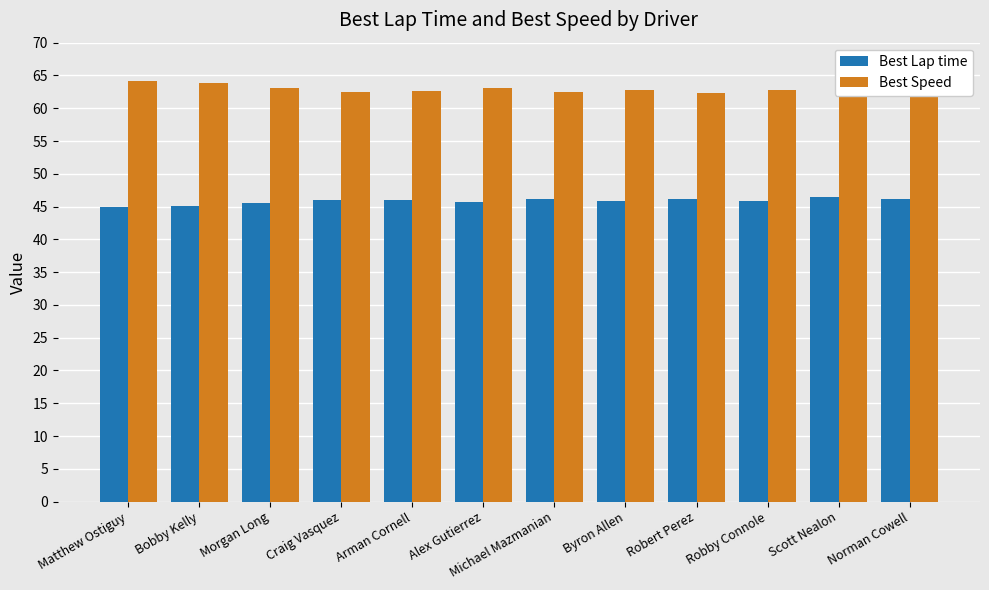

What are all the series names shown in the legend?

Best Lap time, Best Speed